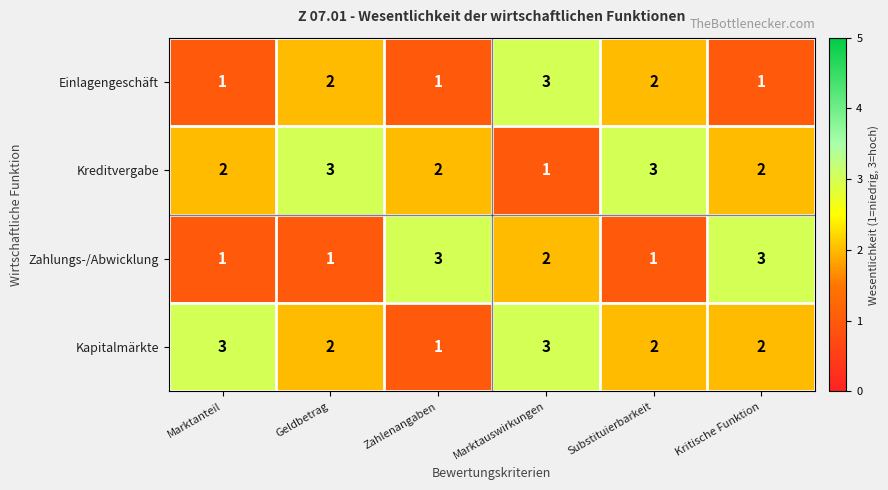

What is the sum of all Einlagengeschäft values?

10